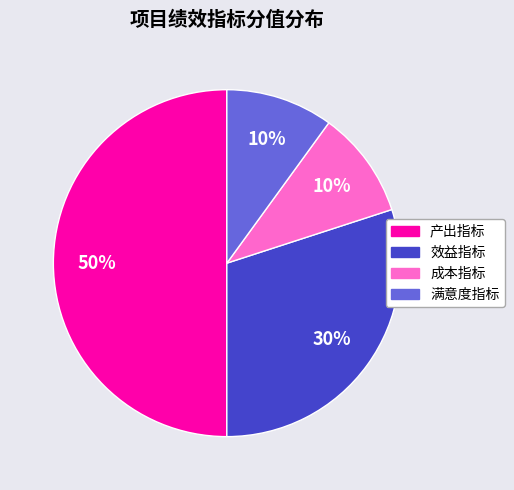

To the nearest percent, what is the difference between the largest and smallest slice percentages?

40%